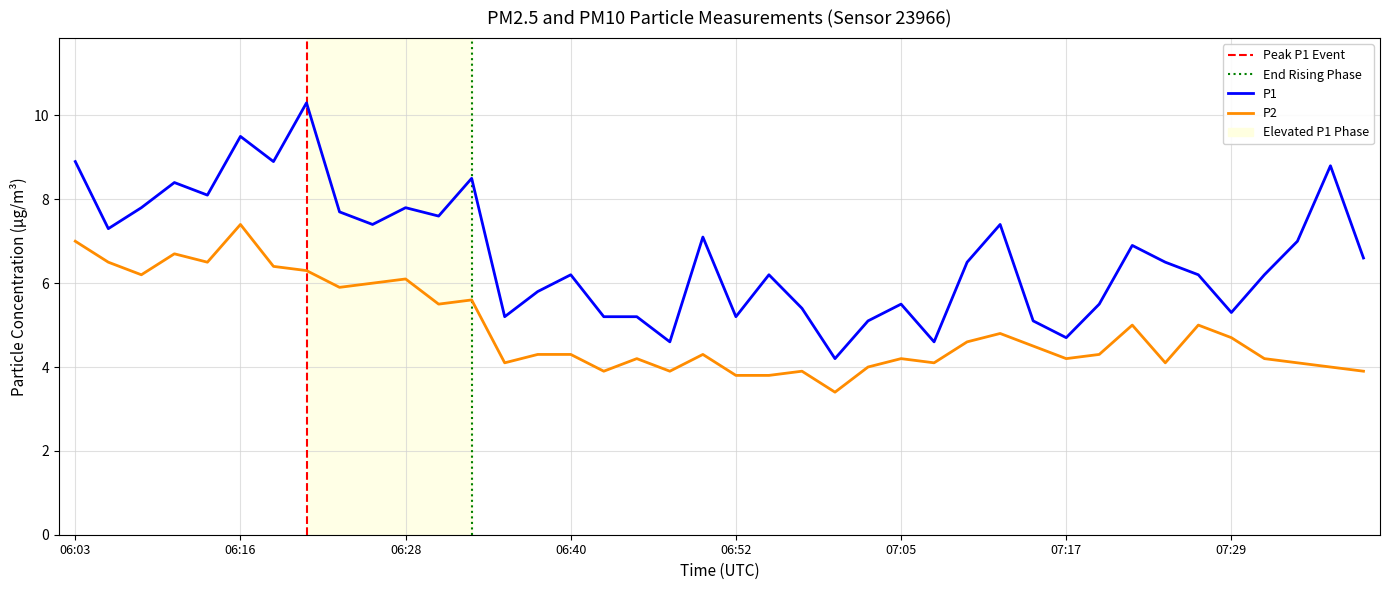

What is the label of the 5th point from the right?

07:29